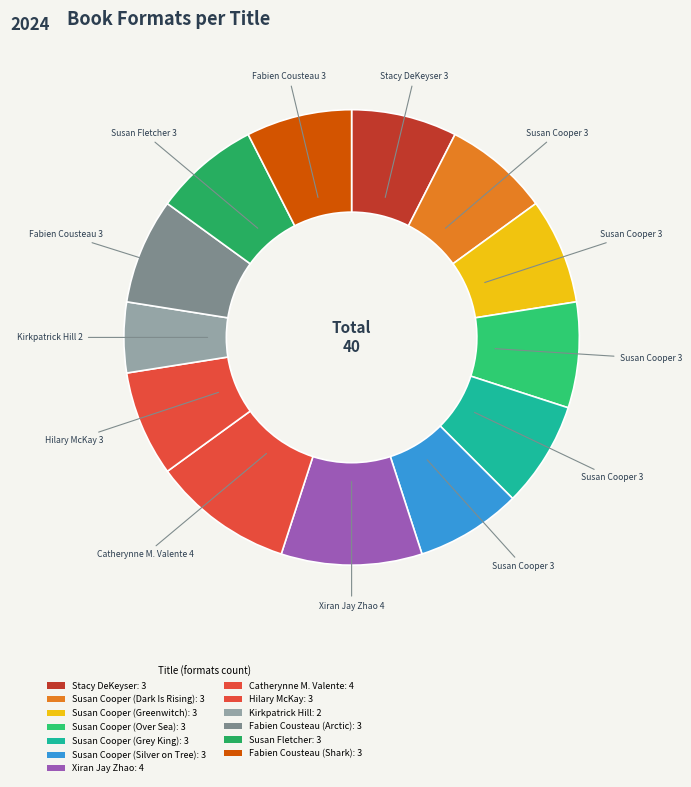

What is the change in value from Susan Cooper (Grey King) to Xiran Jay Zhao?

+1